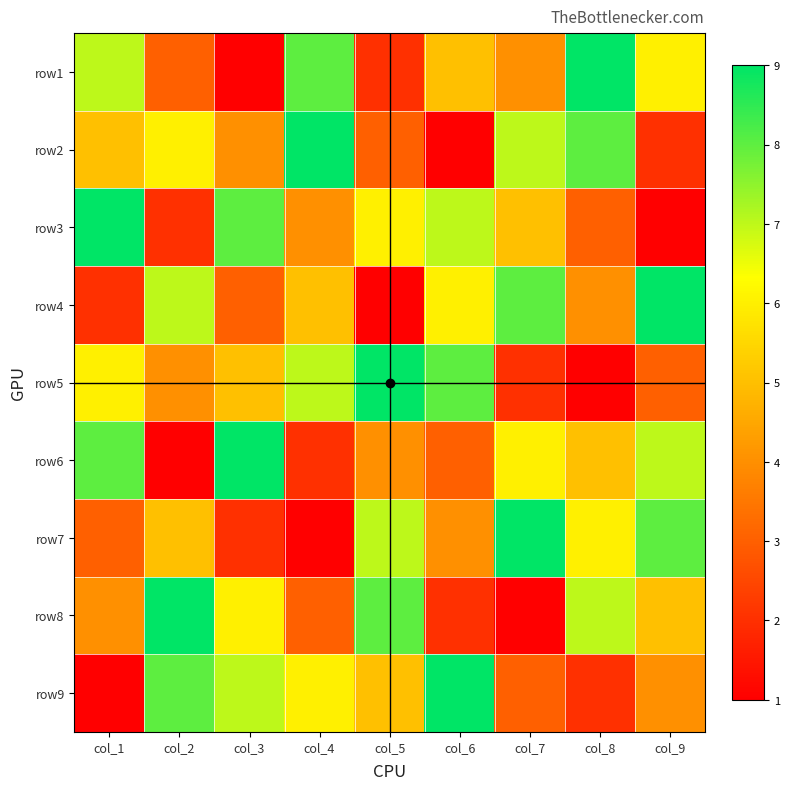

Reading left to right, list all the values displayed in this chart.

row1: col_1=7	col_2=3	col_3=1	col_4=8	col_5=2	col_6=5	col_7=4	col_8=9	col_9=6
row2: col_1=5	col_2=6	col_3=4	col_4=9	col_5=3	col_6=1	col_7=7	col_8=8	col_9=2
row3: col_1=9	col_2=2	col_3=8	col_4=4	col_5=6	col_6=7	col_7=5	col_8=3	col_9=1
row4: col_1=2	col_2=7	col_3=3	col_4=5	col_5=1	col_6=6	col_7=8	col_8=4	col_9=9
row5: col_1=6	col_2=4	col_3=5	col_4=7	col_5=9	col_6=8	col_7=2	col_8=1	col_9=3
row6: col_1=8	col_2=1	col_3=9	col_4=2	col_5=4	col_6=3	col_7=6	col_8=5	col_9=7
row7: col_1=3	col_2=5	col_3=2	col_4=1	col_5=7	col_6=4	col_7=9	col_8=6	col_9=8
row8: col_1=4	col_2=9	col_3=6	col_4=3	col_5=8	col_6=2	col_7=1	col_8=7	col_9=5
row9: col_1=1	col_2=8	col_3=7	col_4=6	col_5=5	col_6=9	col_7=3	col_8=2	col_9=4